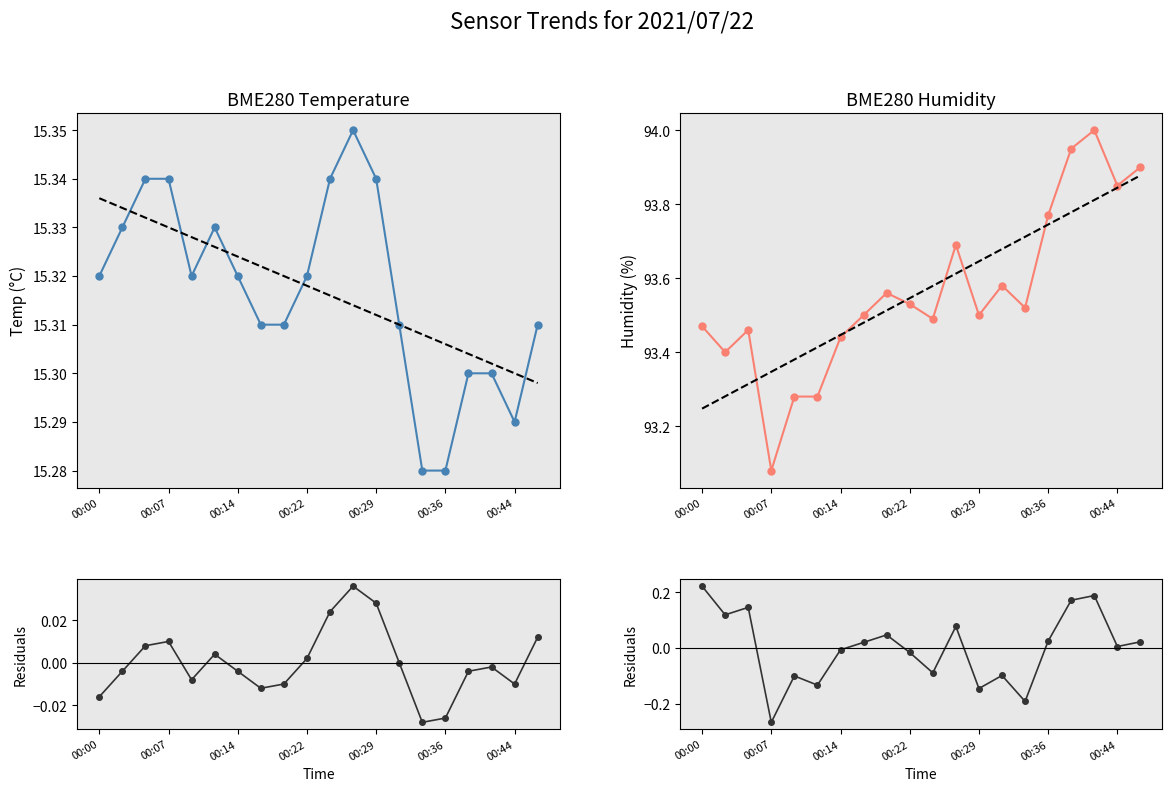

What is the difference between the maximum and minimum values in the BME280_humidity series?

0.9